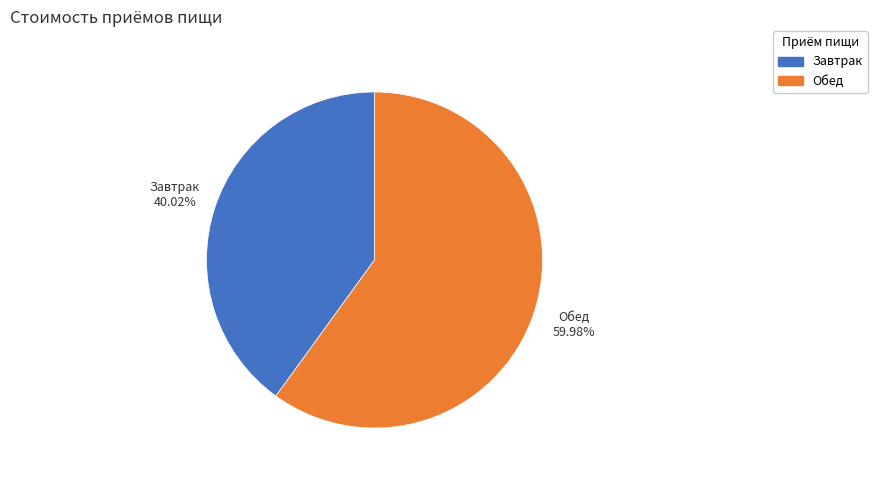

To the nearest percent, what percentage of the pie is Завтрак?

40%